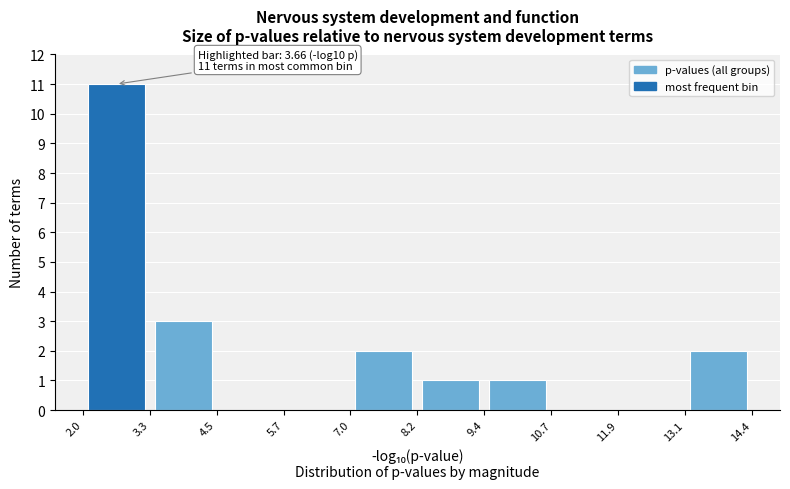

Which range on the x-axis has the tallest bar?

2.0 to 3.3